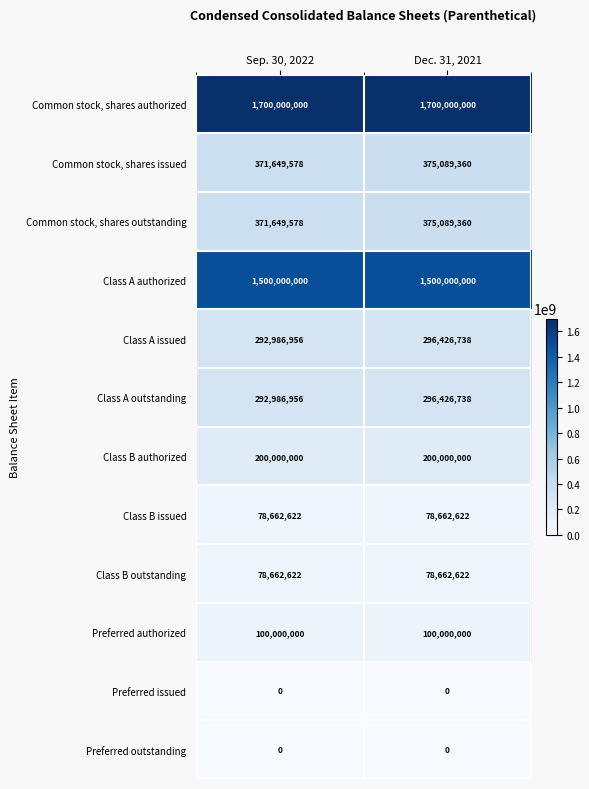

What is the difference between the highest and lowest values at Dec. 31, 2021?

1700000000